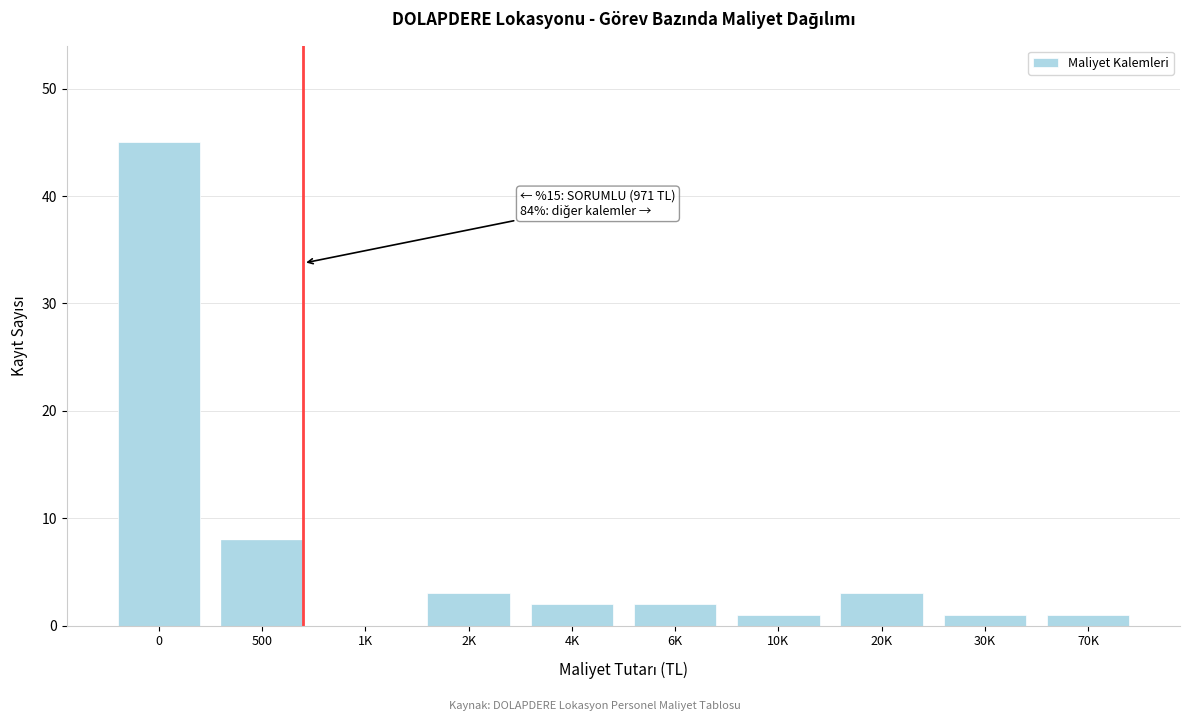

Reading left to right, what are all the values shown in this chart?

0=45	500=8	1K=0	2K=3	4K=2	6K=2	10K=1	20K=3	30K=1	70K=1